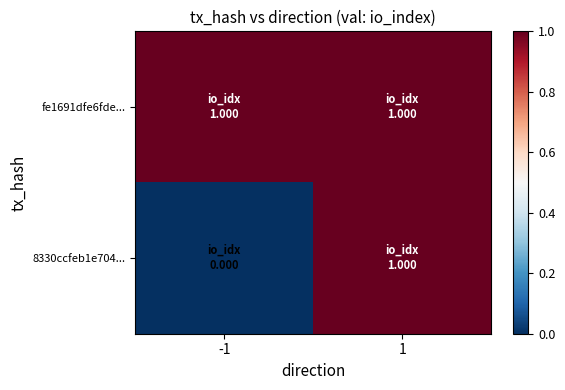

Which series changed the most between -1 and 1?

8330ccfeb1e704...